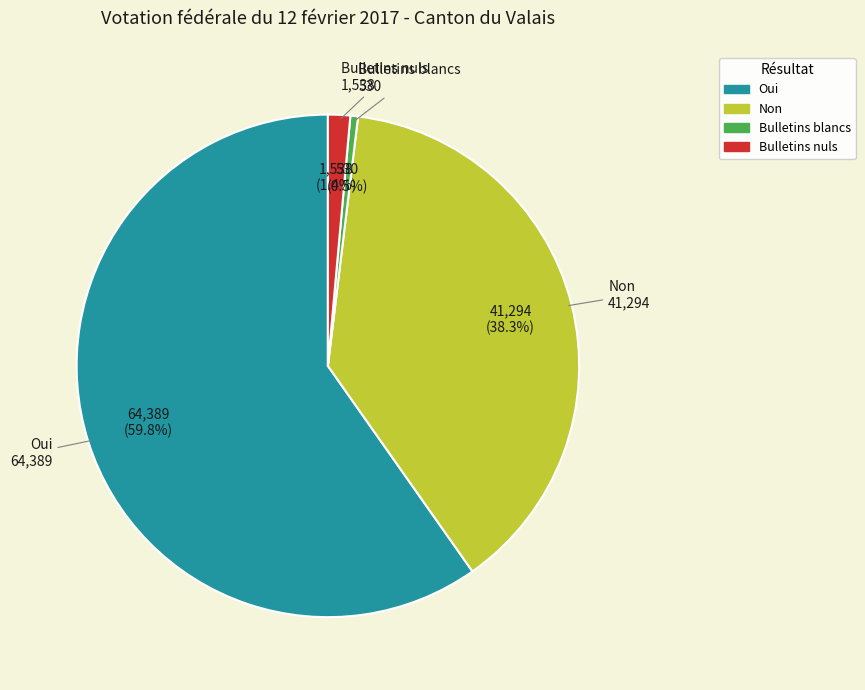

Which slice is the largest?

Oui